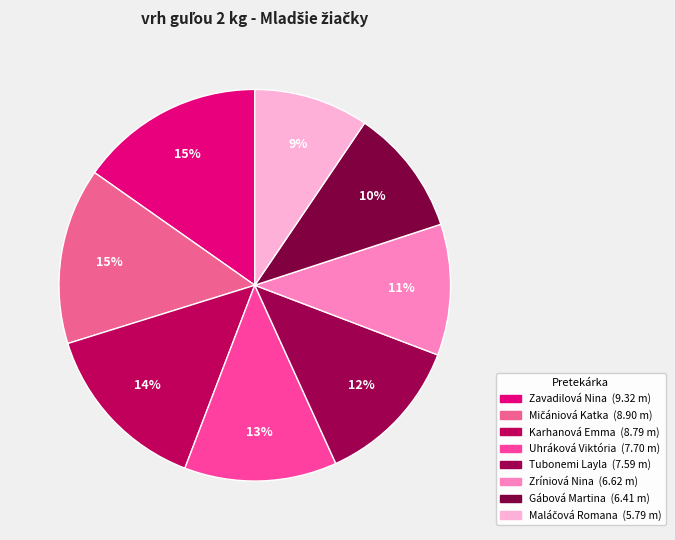

What percentage is the Gábová Martina slice, to the nearest percent?

10%